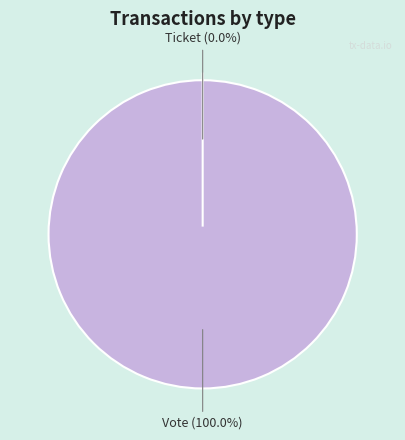

What is the smallest slice in the pie chart?

Ticket